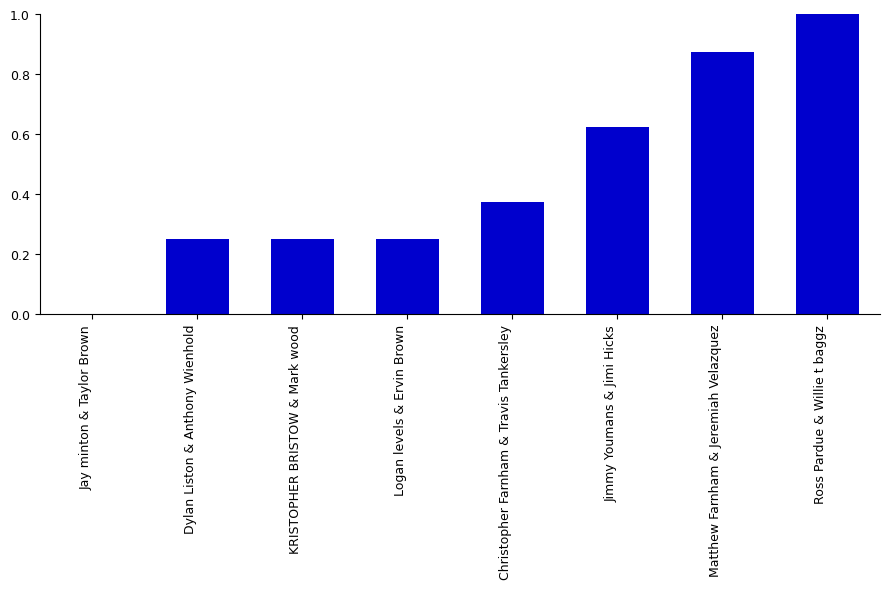

Between Matthew Farnham & Jeremiah Velazquez and Dylan Liston & Anthony Wienhold, which is larger?

Matthew Farnham & Jeremiah Velazquez